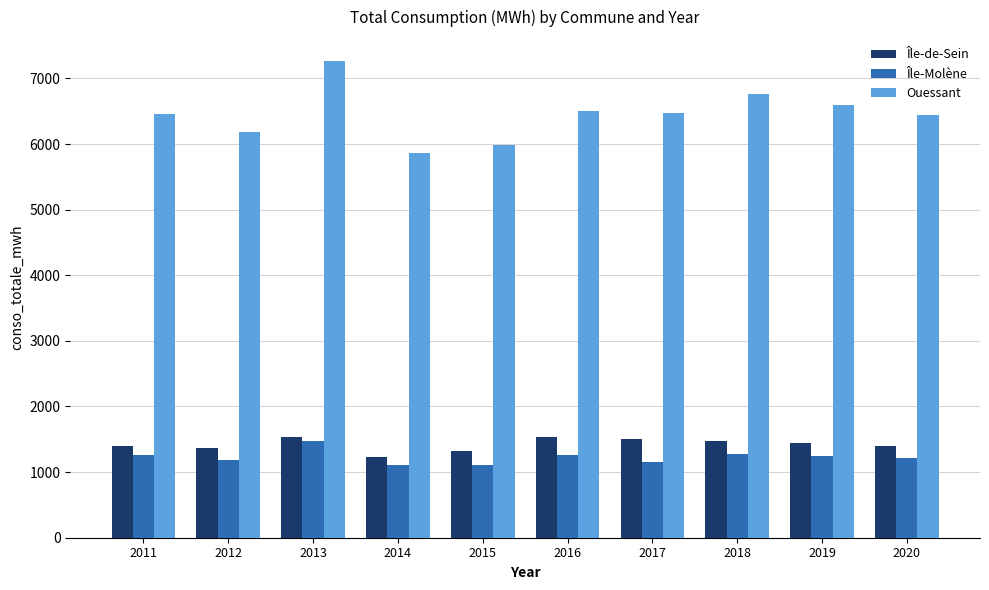

At which category is the sum across all series the highest?

2013